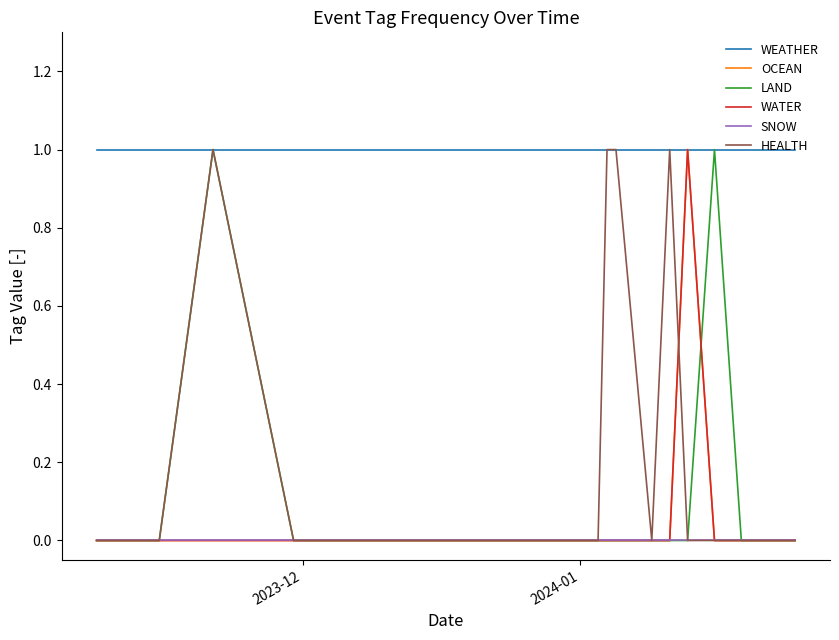

Is this an area chart (filled region under the line)?

No